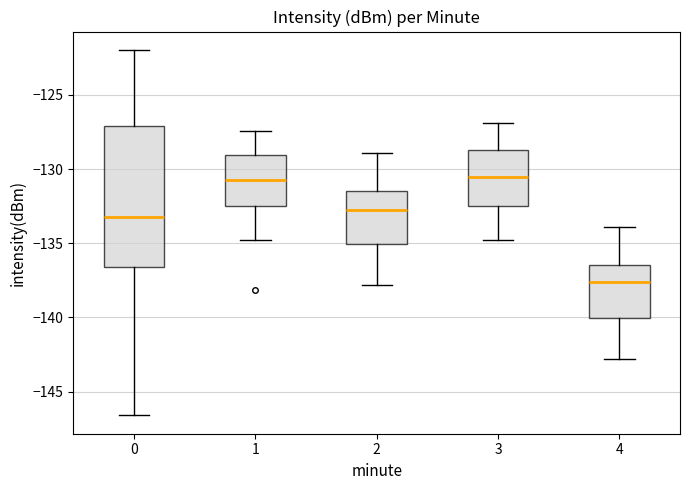

Where does the lower whisker of the box at x = 3 end on the y-axis? The values are not printed on the chart, so give them approximately, as read against the axis.

-135.0